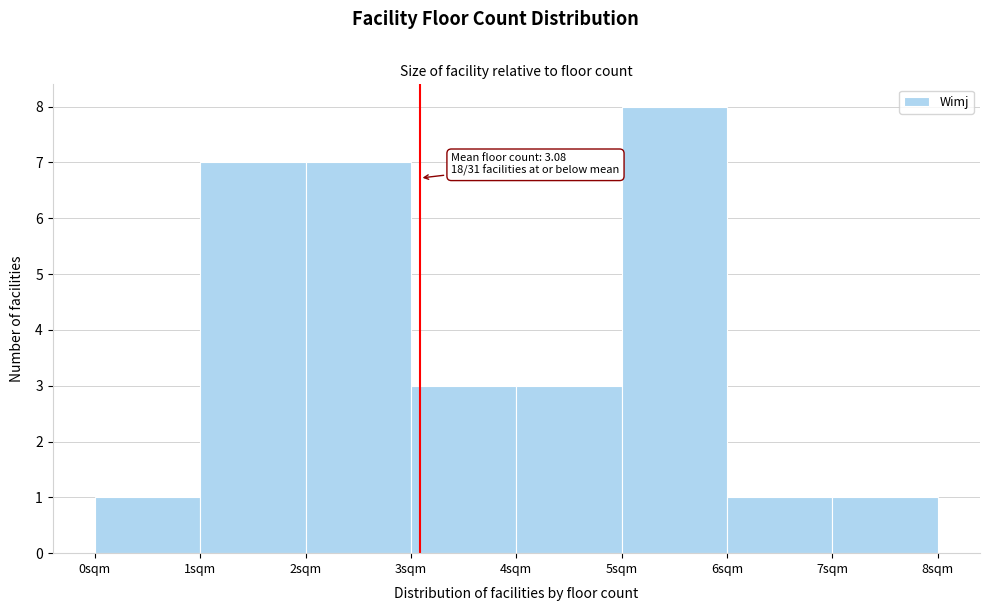

Over which range of the x-axis is the bar tallest?

5 to 6